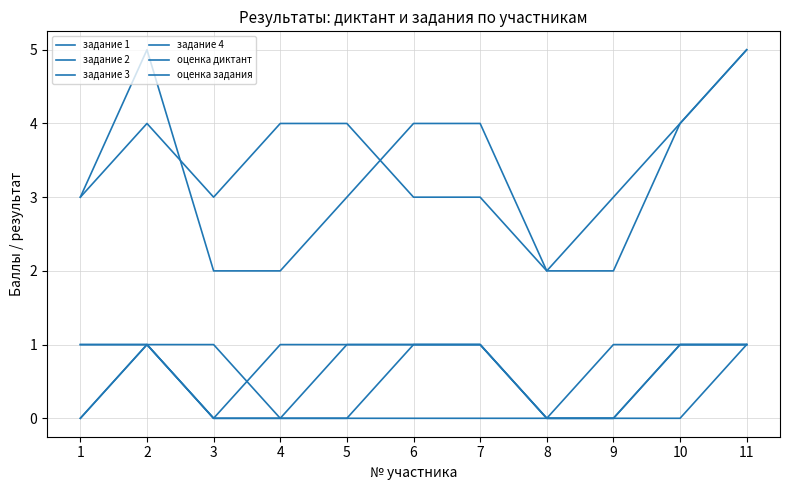

Where does the оценка диктант series first go above 3?

2